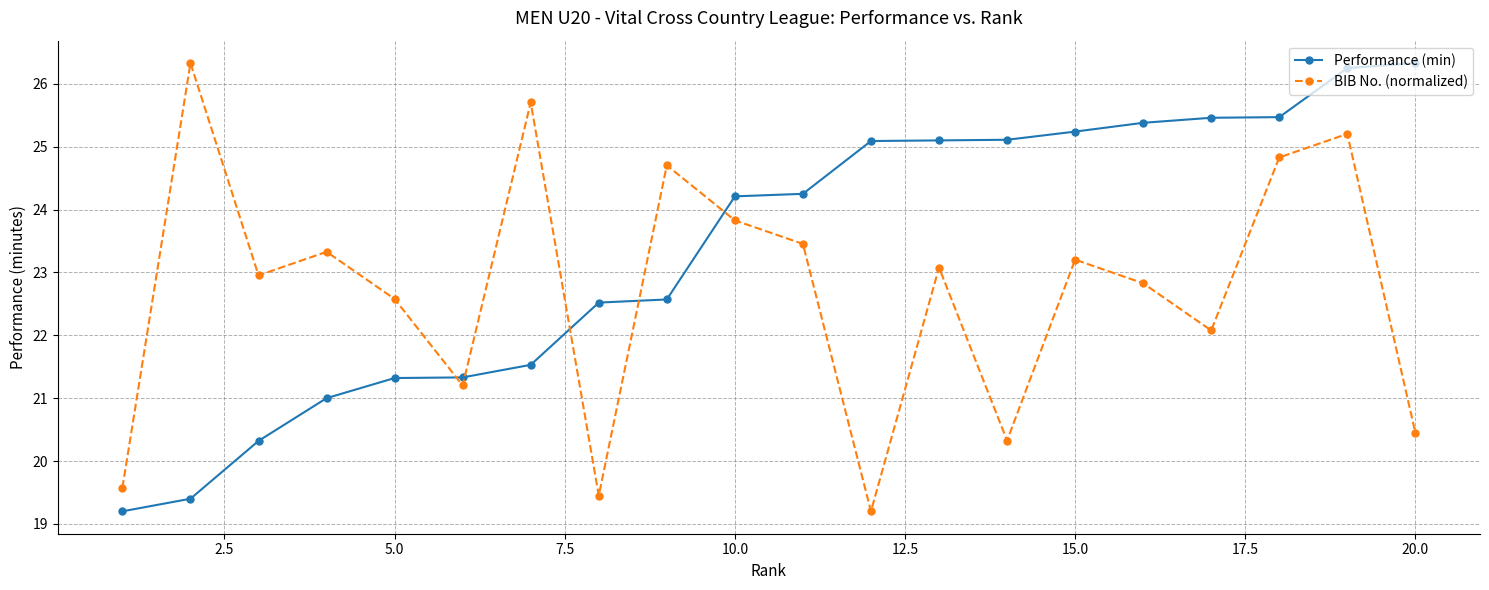

What is the maximum value for Performance (min)?

26.3